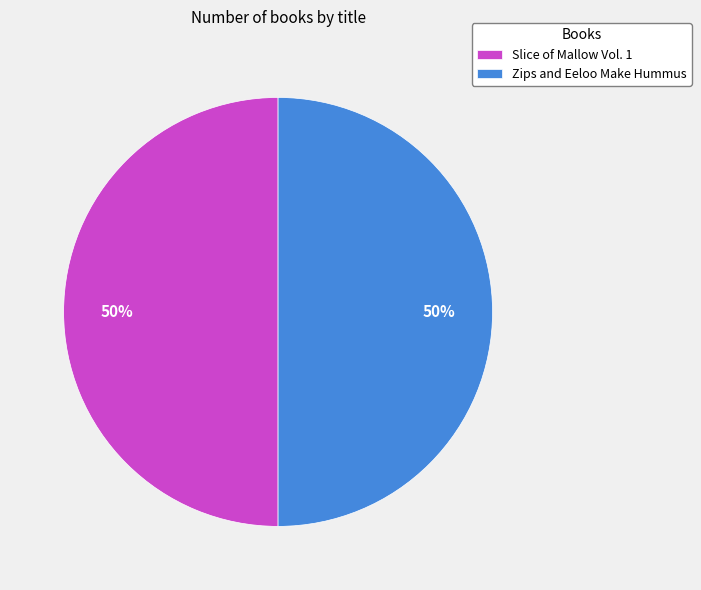

To the nearest percent, what is the average slice percentage?

50%